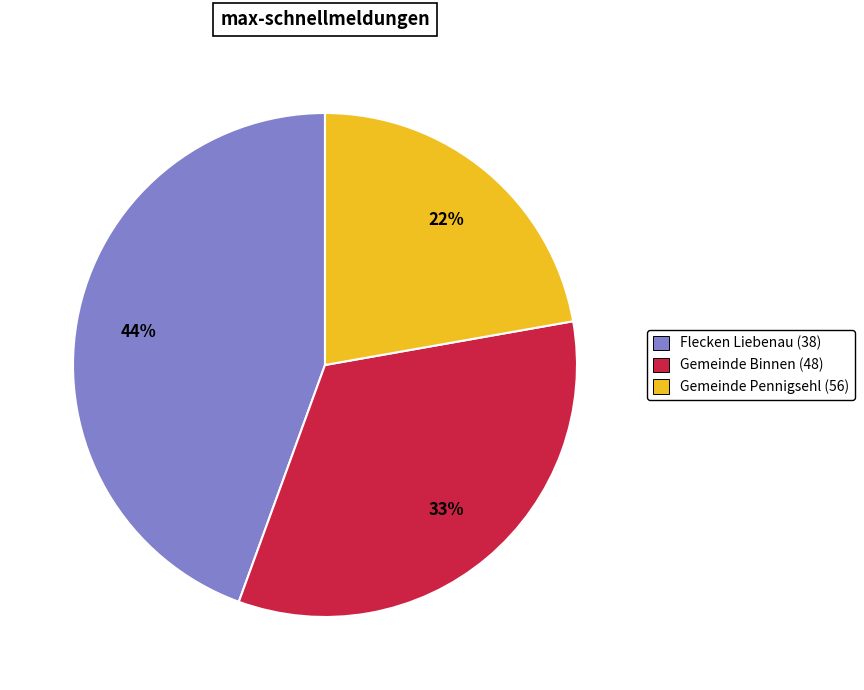

Which has a higher value, Gemeinde Binnen (48) or Flecken Liebenau (38)?

Flecken Liebenau (38)